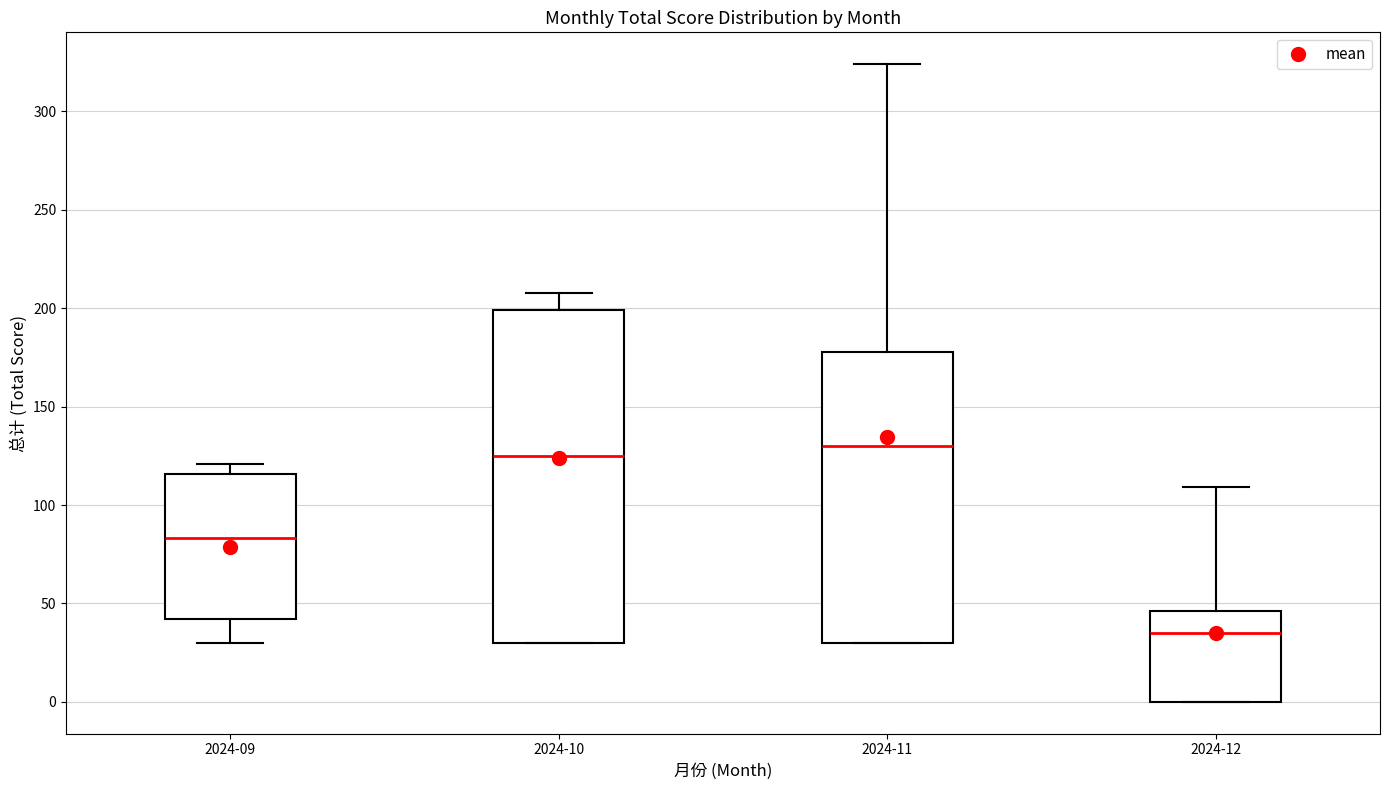

Comparing the boxes themselves (not the whiskers), which one is the tallest?

2024-10